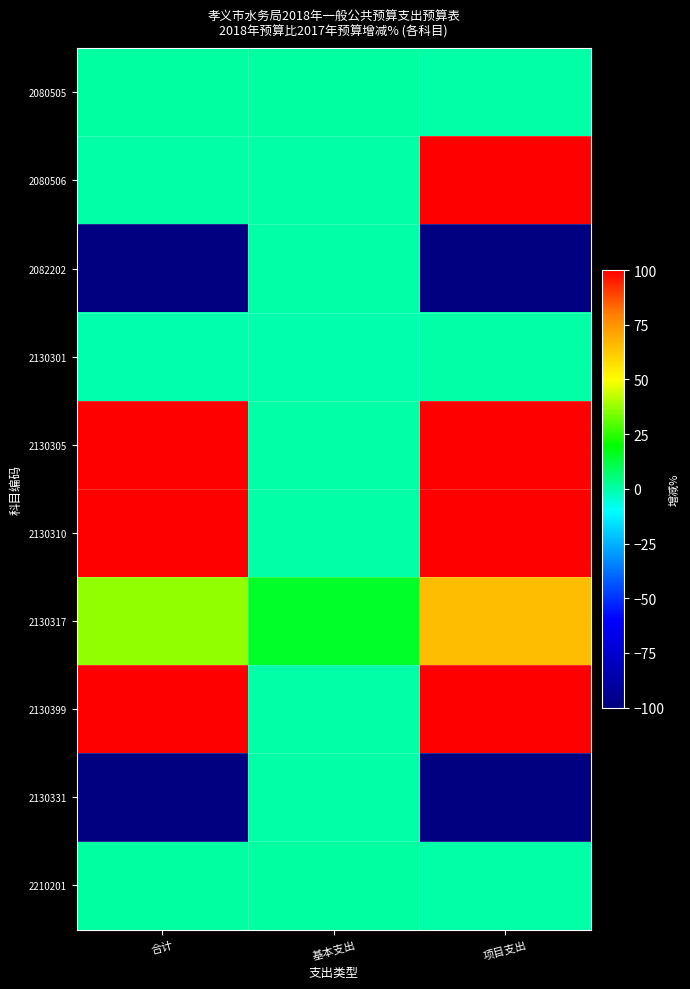

Between 基本支出 and 项目支出, which series saw the biggest shift?

2080506